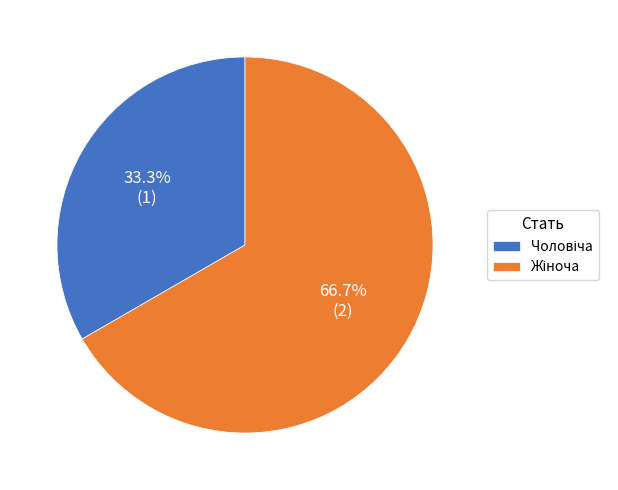

Is there a majority slice in this chart?

Yes